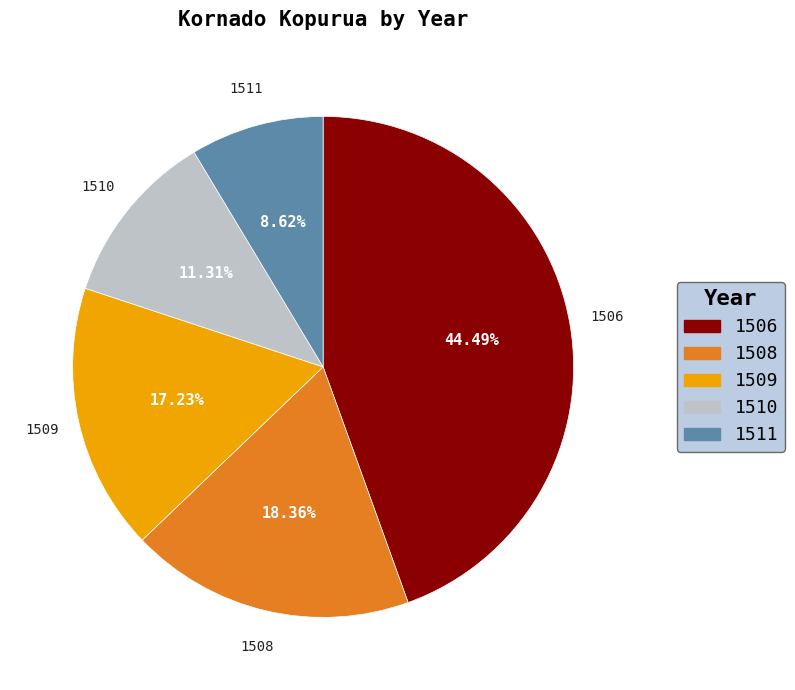

Is it true that 1506 is 44% of the pie?

True